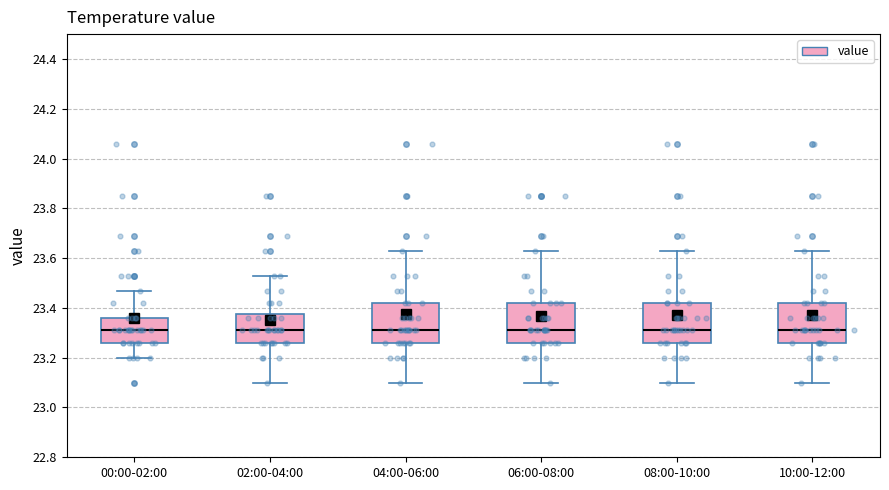

Where does the lower whisker of the box for 06:00-08:00 end on the y-axis? The values are not printed on the chart, so give them approximately, as read against the axis.

23.10